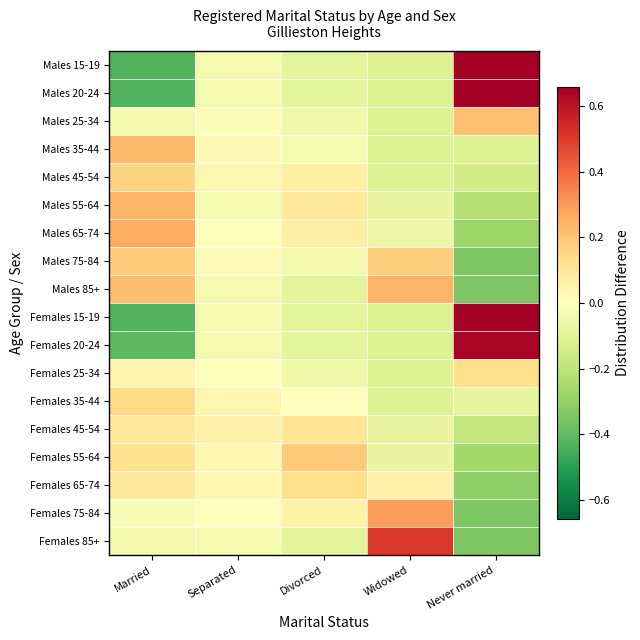

Between Married and Widowed, which is larger?

Widowed